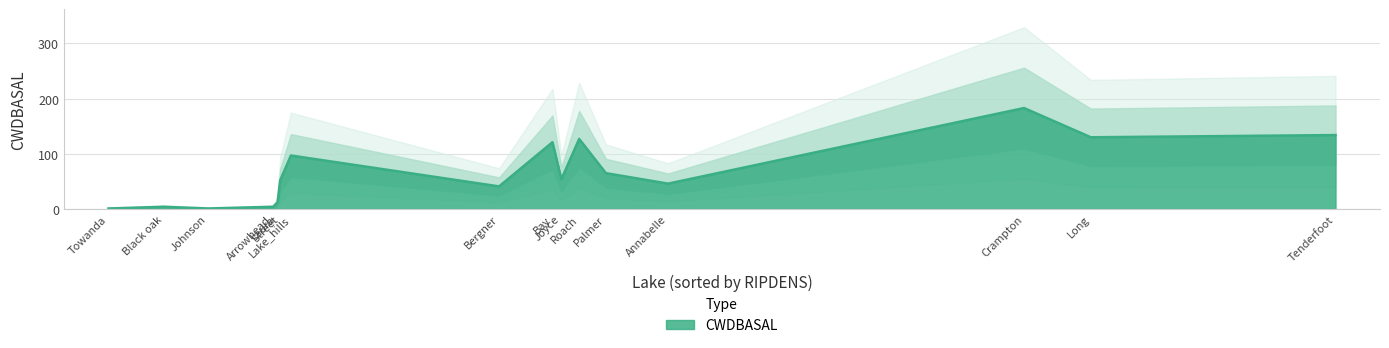

Does the chart have visible grid lines?

Yes